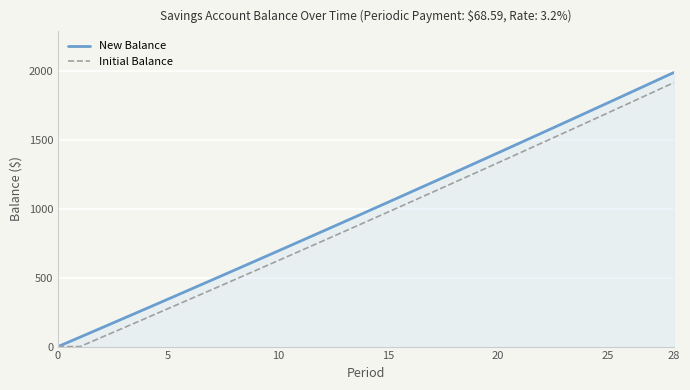

What is the highest value of the New Balance series?

1991.3